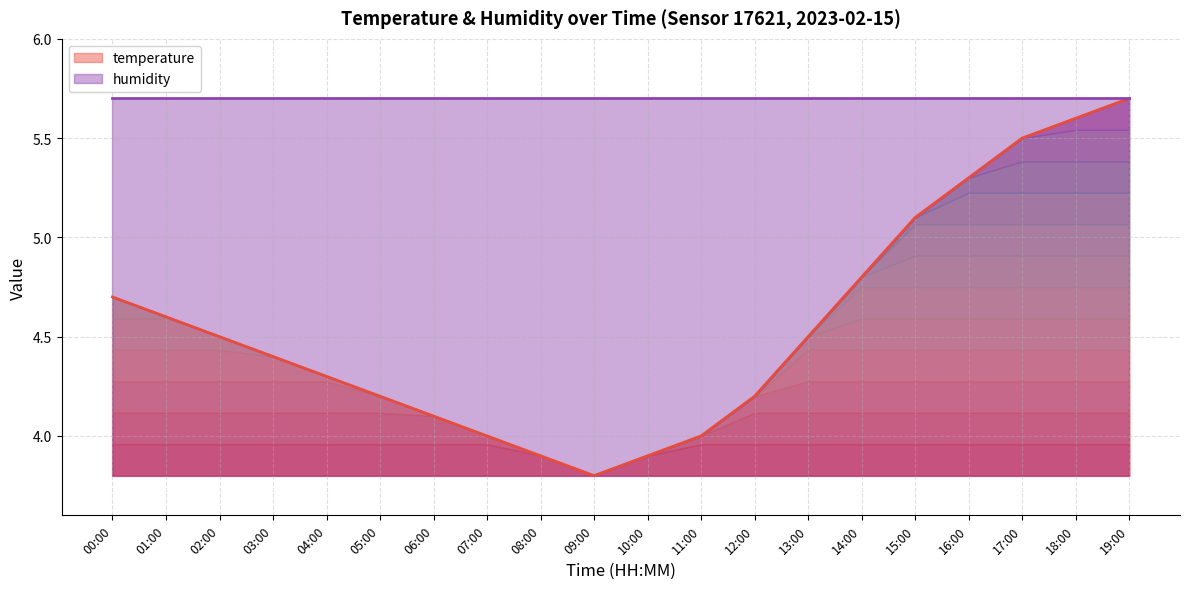

True or false: temperature has a value of 5.7 at 19:00.

True